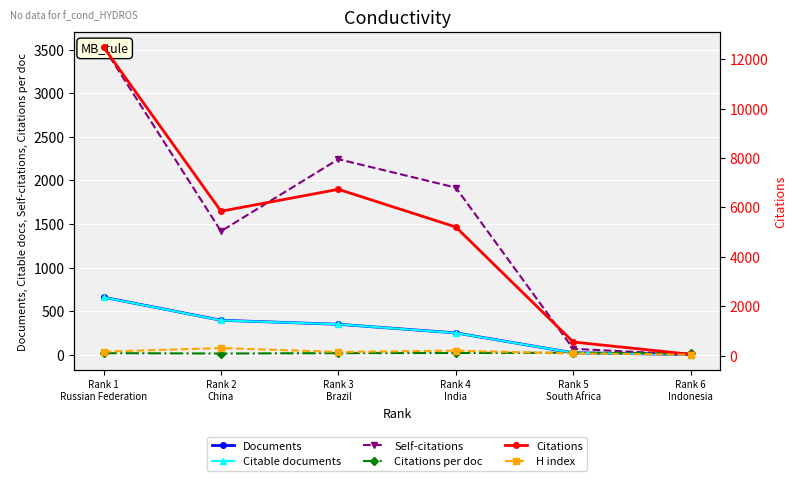

At which label is Citations per doc closest to 19?

Rank 1
Russian Federation